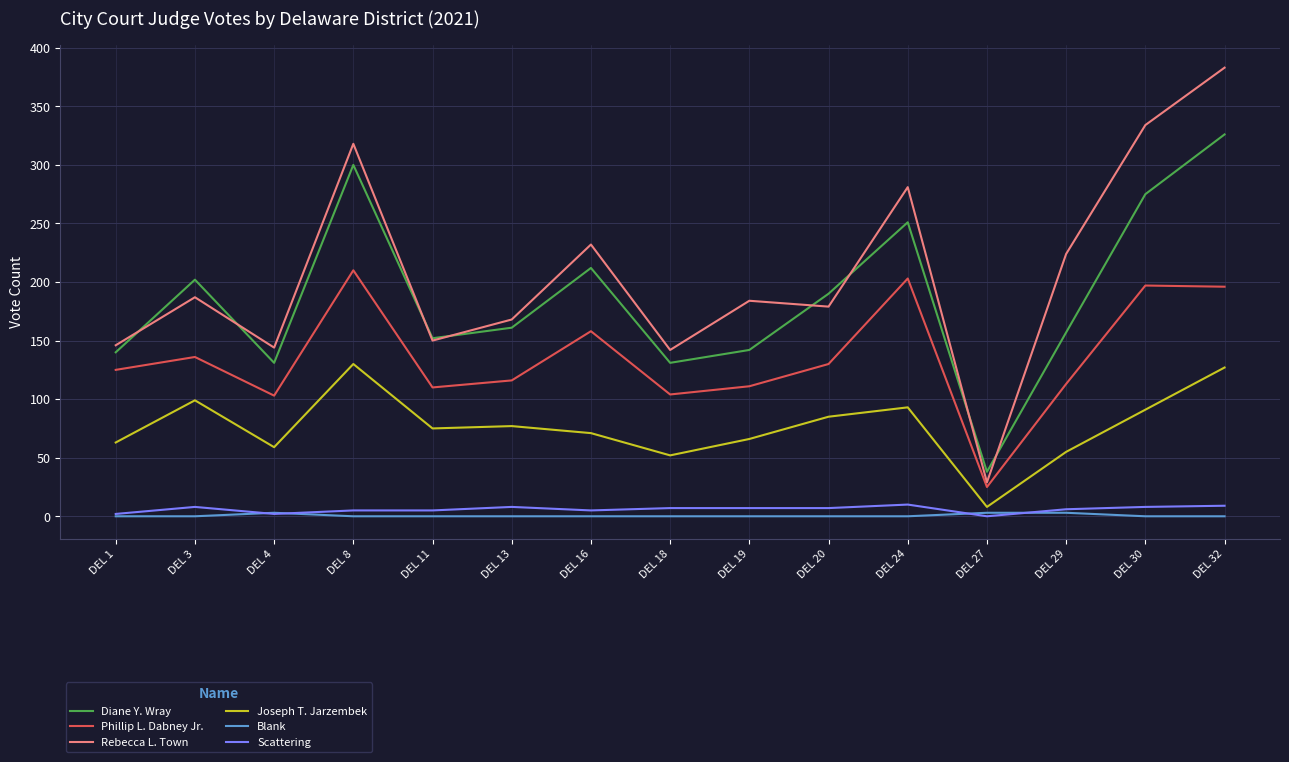

Where is the first local maximum for Scattering?

DEL 3